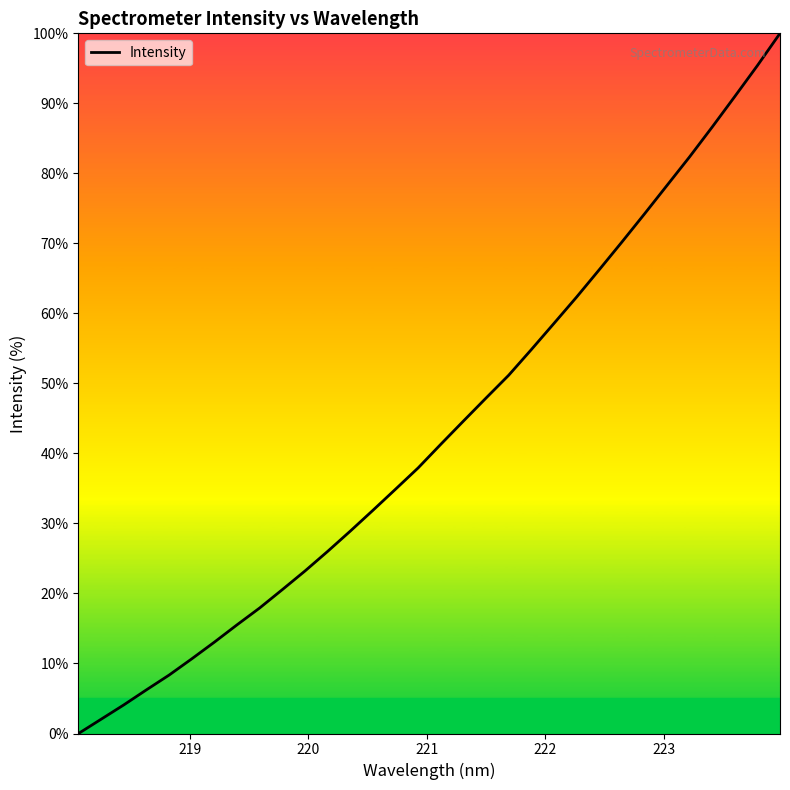

What is the difference between the maximum and minimum values?

100.0